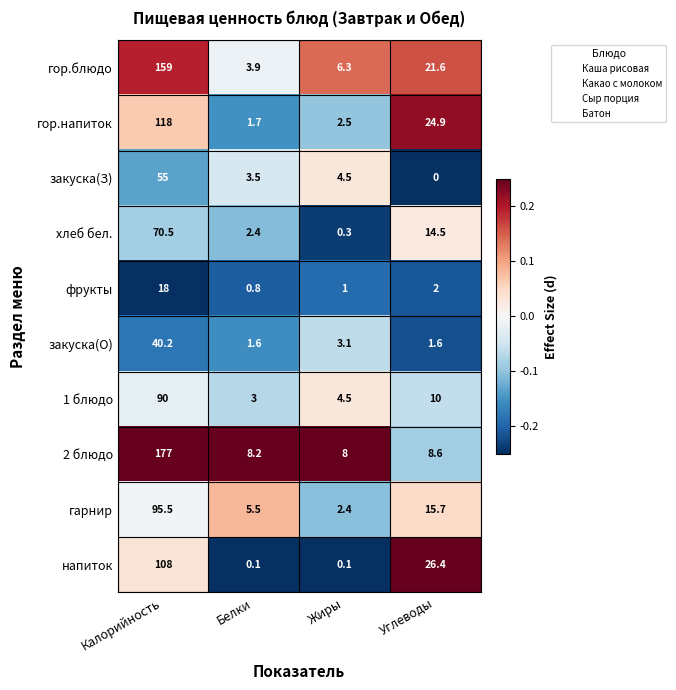

What is the spread (max minus min) of values at Калорийность?

159.0